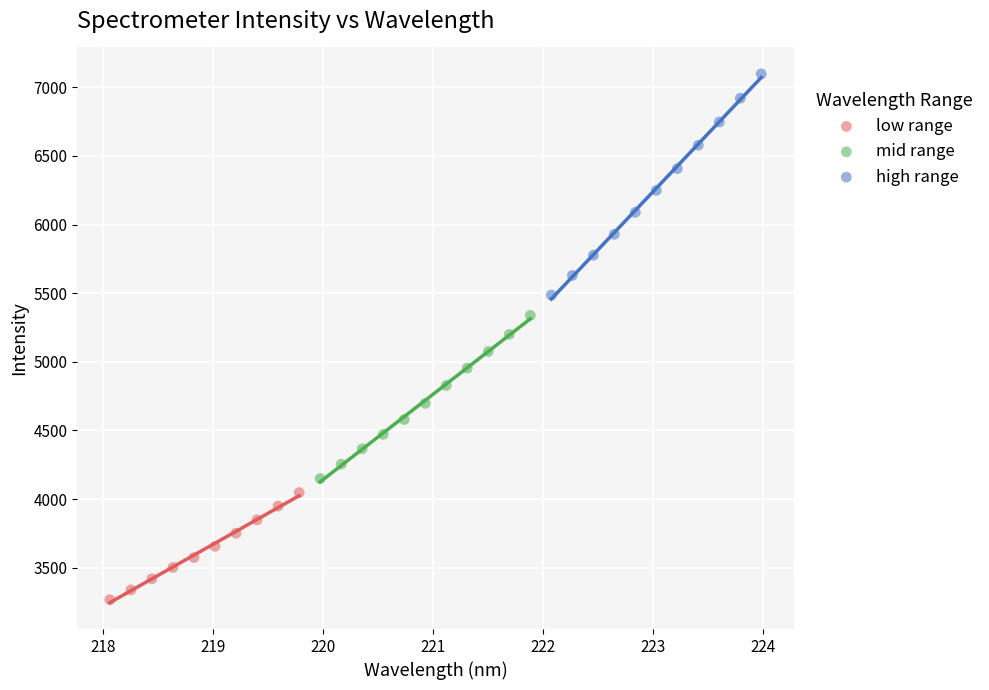

Which series contains the lowest Y value?

low range